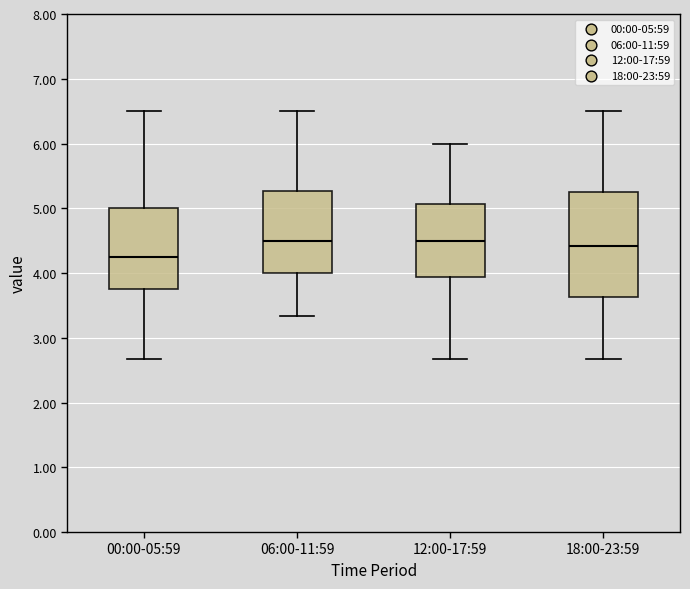

Which box is the tallest, from its lower edge to its upper edge?

18:00-23:59